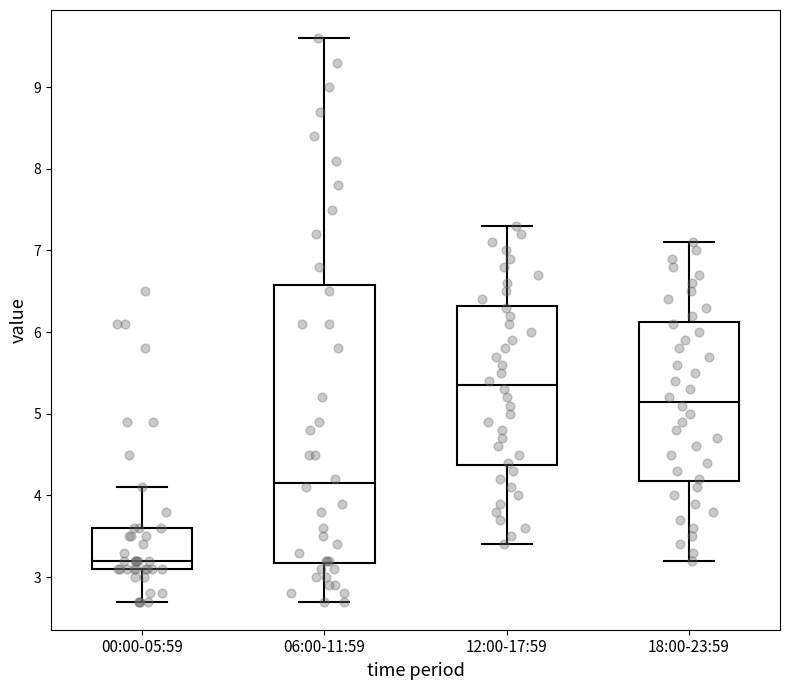

Reading left to right, read every box against the y-axis: the position of its median line, the range the box covers, and the ends of its whiskers. The values are not printed on the chart, so give them approximately, as read against the axis.

00:00-05:59: median 3.2, box 3.1 to 3.6, whiskers 2.7 to 4.1
06:00-11:59: median 4.2, box 3.2 to 6.6, whiskers 2.7 to 9.6
12:00-17:59: median 5.4, box 4.4 to 6.3, whiskers 3.4 to 7.3
18:00-23:59: median 5.2, box 4.2 to 6.1, whiskers 3.2 to 7.1